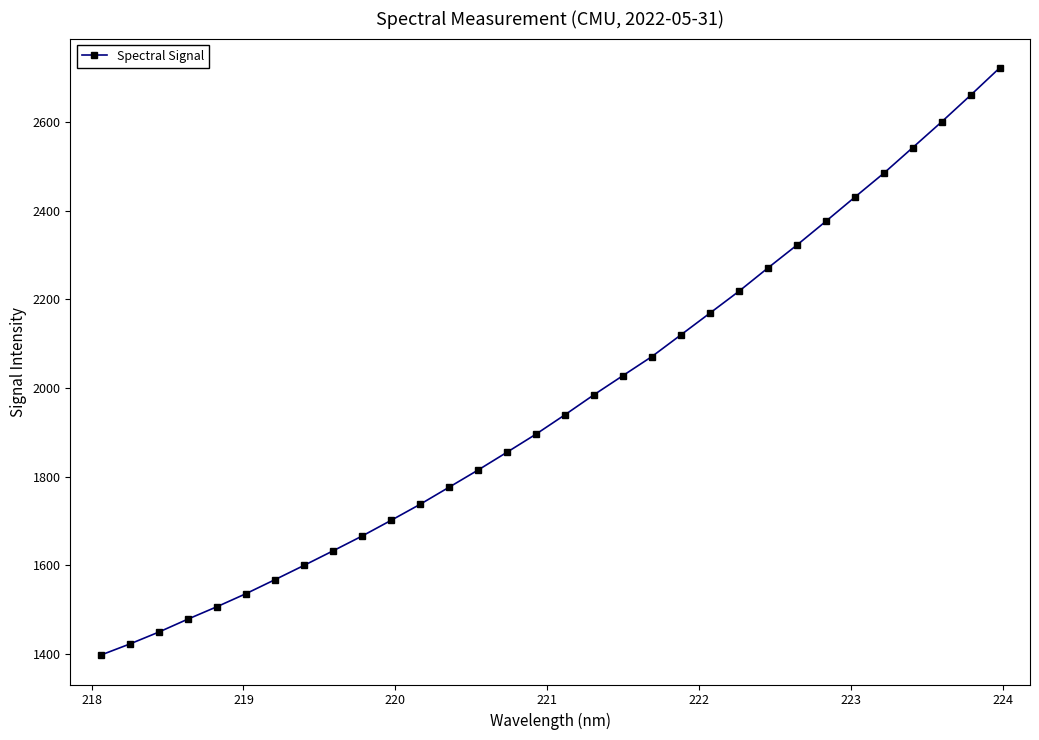

True or false: there are more than 2 points higher than both neighbors.

False